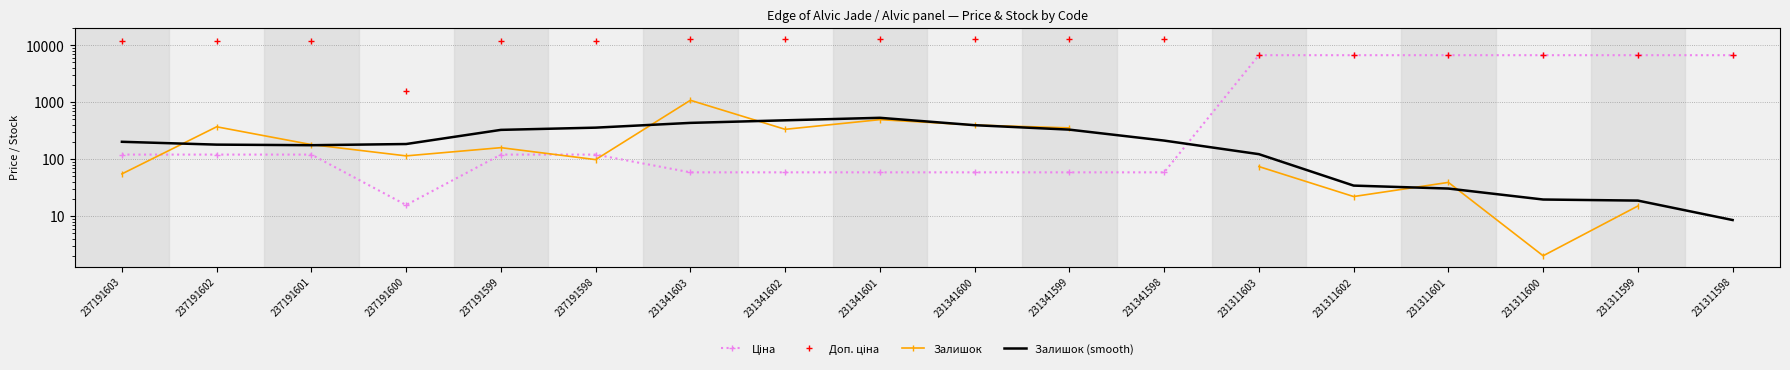

The value of Ціна at 231341598 is 103.7. True or false?

False